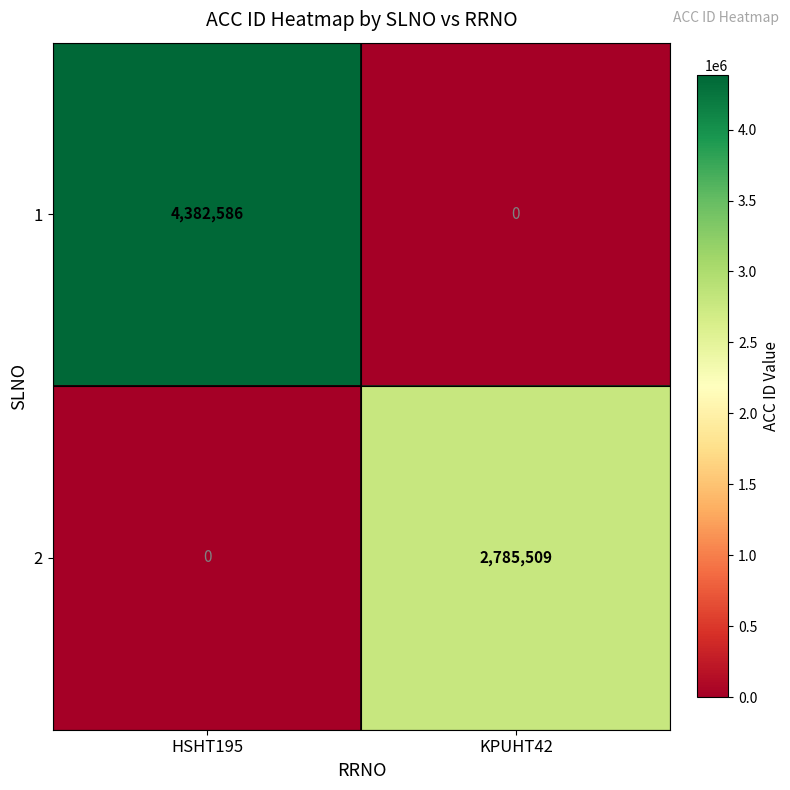

What is the difference between the 2 values at KPUHT42 and HSHT195?

2785509